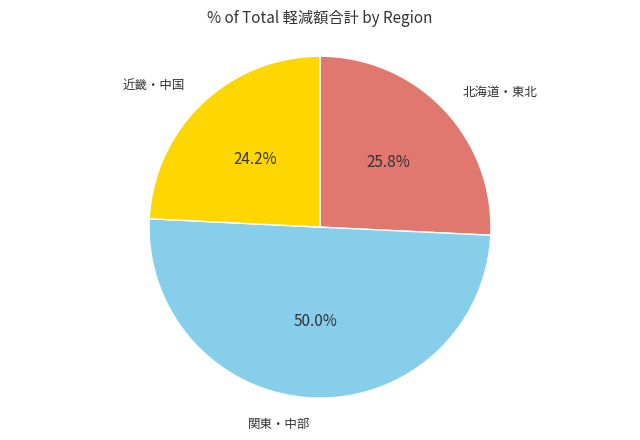

What is the largest slice in the pie chart?

関東・中部